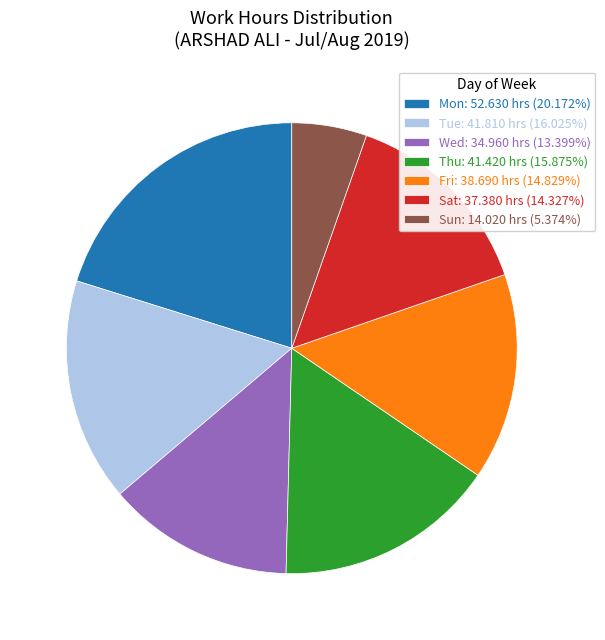

Approximately how many times larger is the value at Mon: 52.630 hrs (20.172%) compared to Fri: 38.690 hrs (14.829%)?

1.4